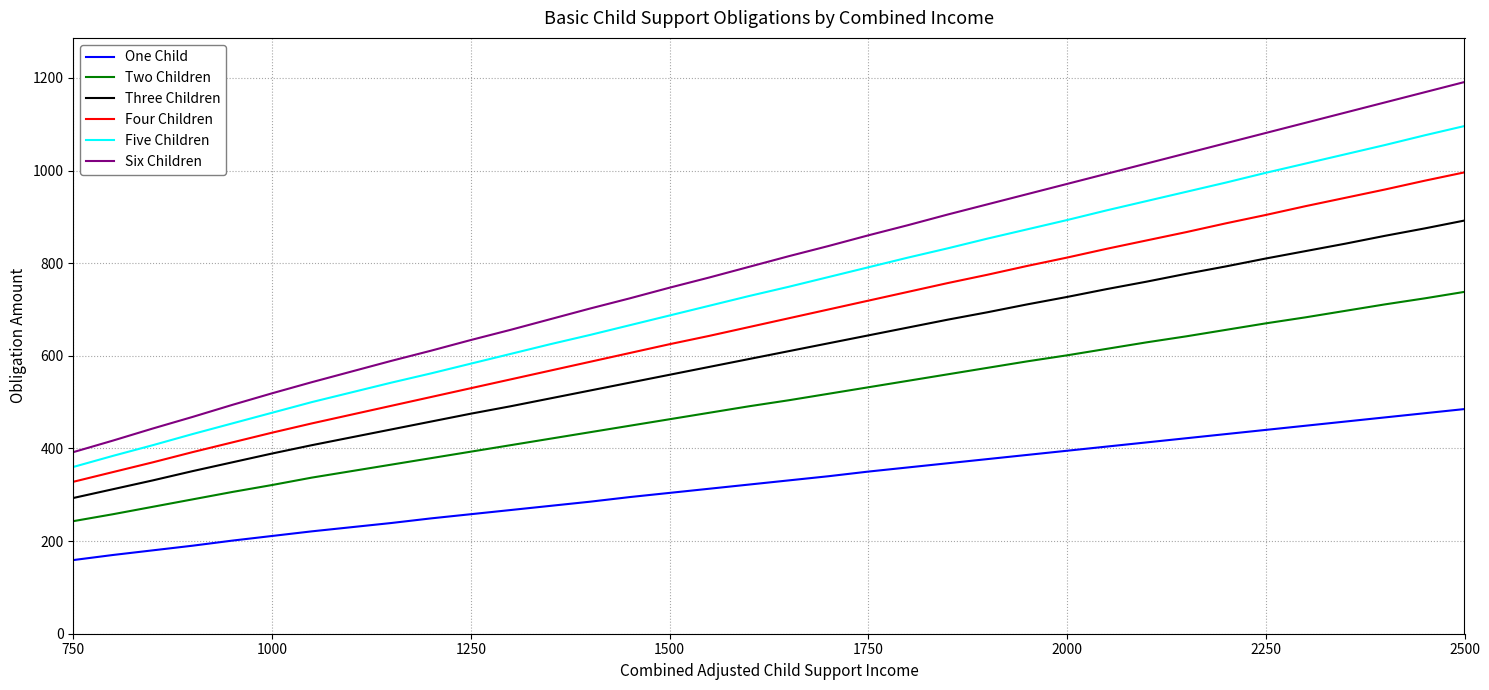

Which series has the largest total across all categories?

Six Children